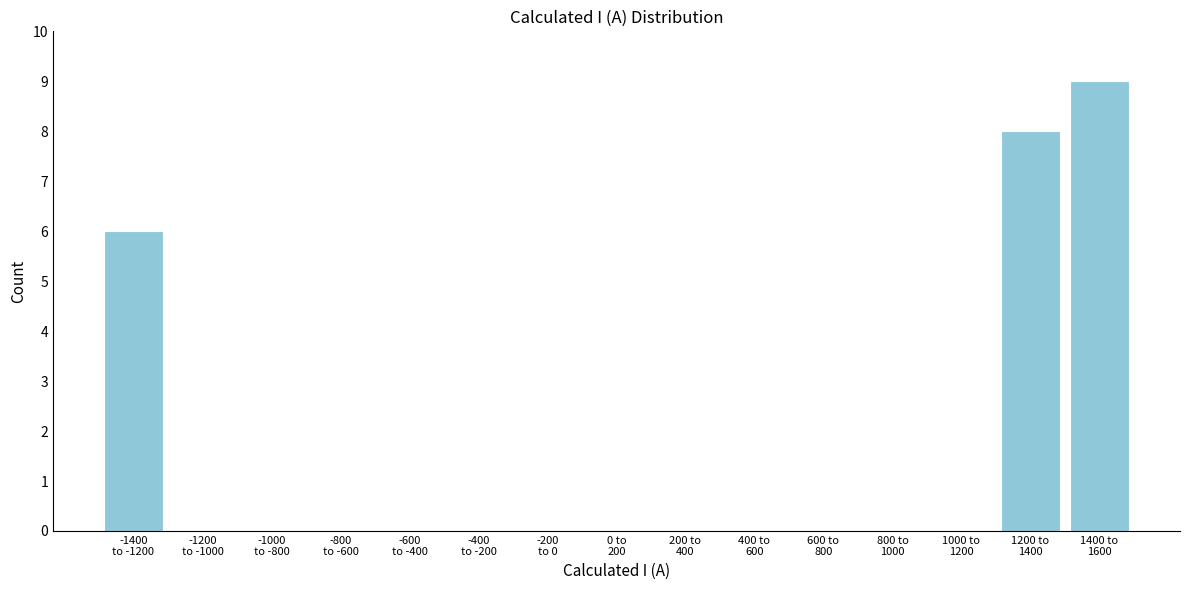

What is the greatest value displayed?

9